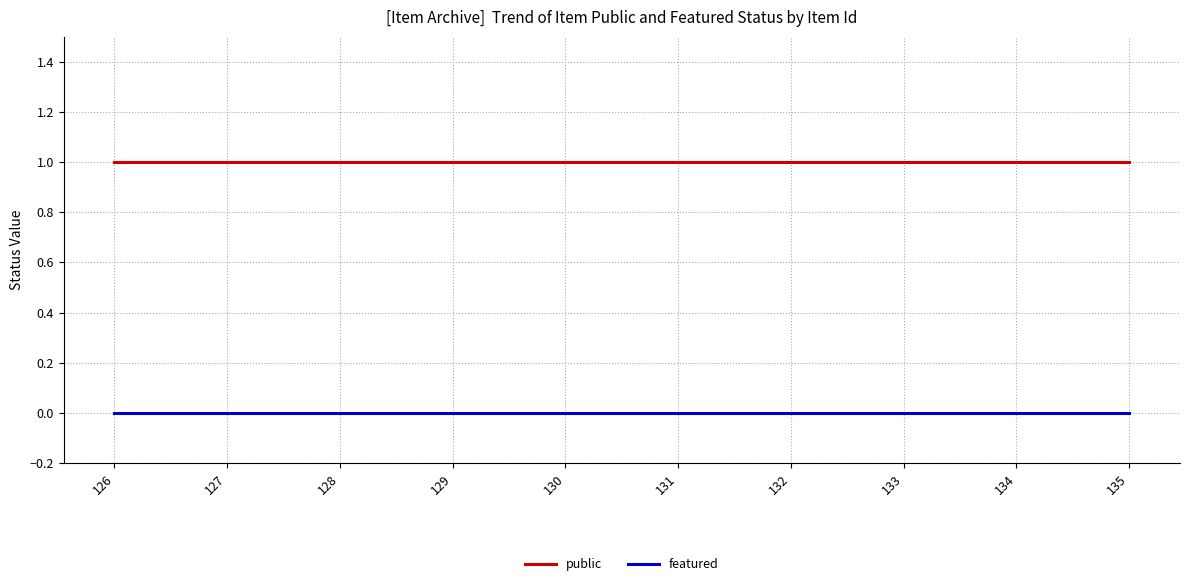

What are all the series names shown in the legend?

public, featured